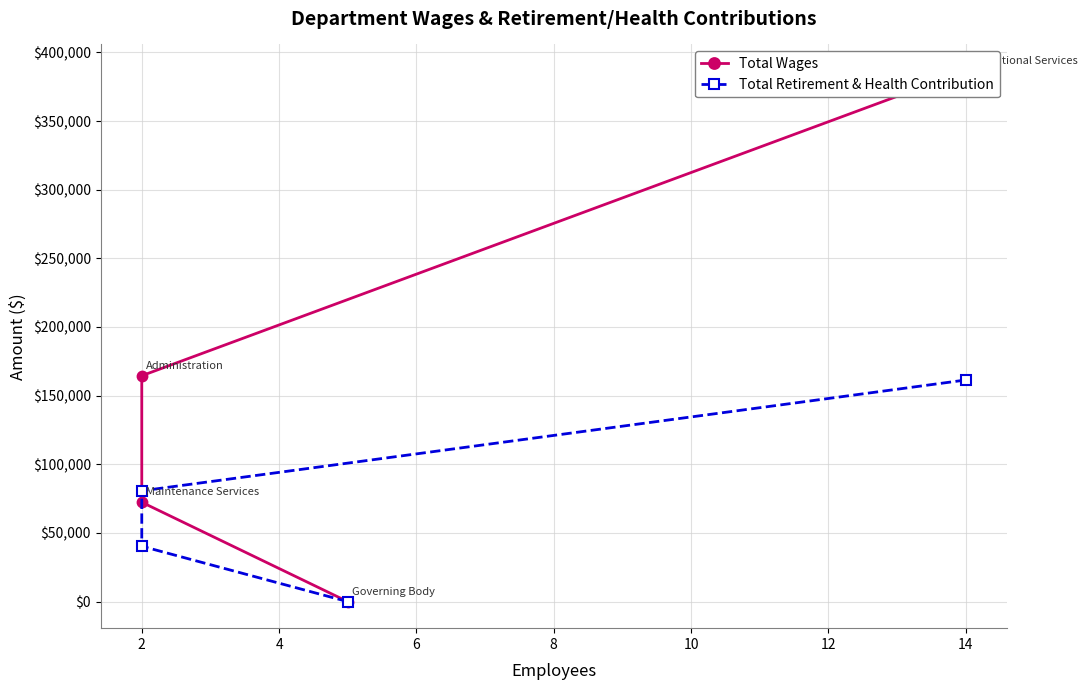

True or false: Total Retirement & Health Contribution has a value of 80701 at 2.

True